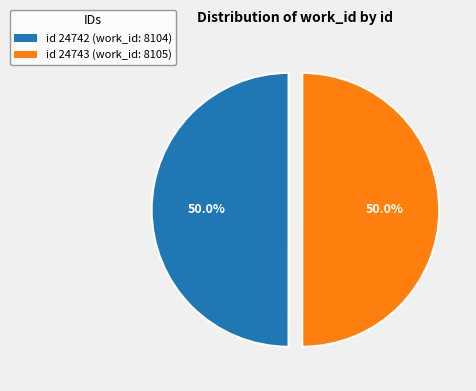

Approximately how many times larger is the value at id 24743 (work_id: 8105) compared to id 24742 (work_id: 8104)?

1.0